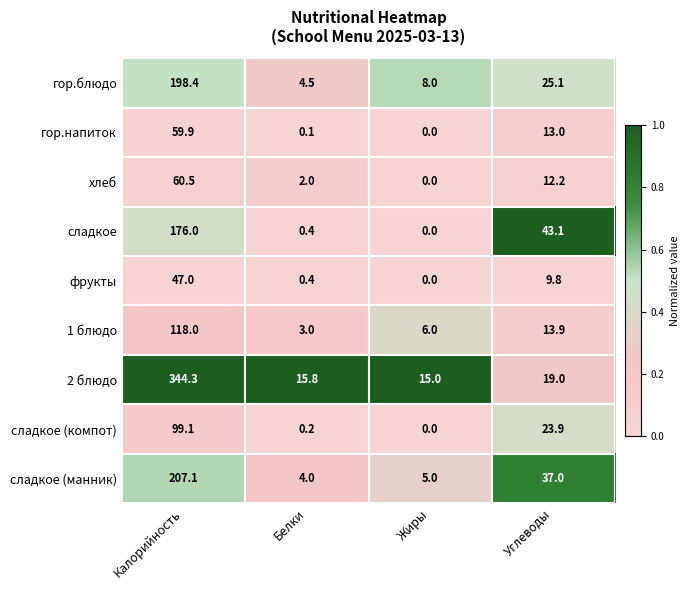

What is the greatest value displayed?

344.3